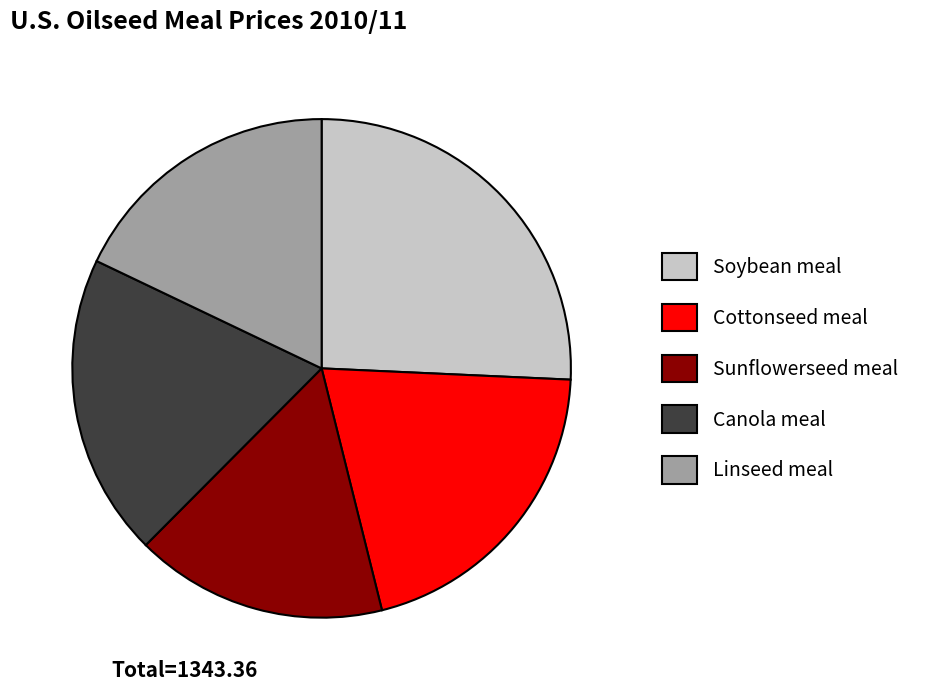

Approximately how many times larger is the value at Linseed meal compared to Sunflowerseed meal?

1.1